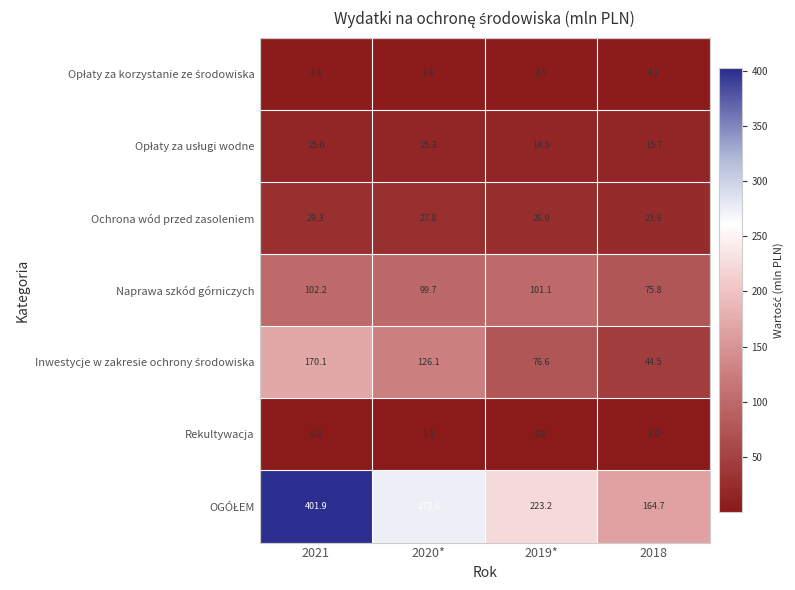

Which label corresponds to the smallest value in the chart?

2021